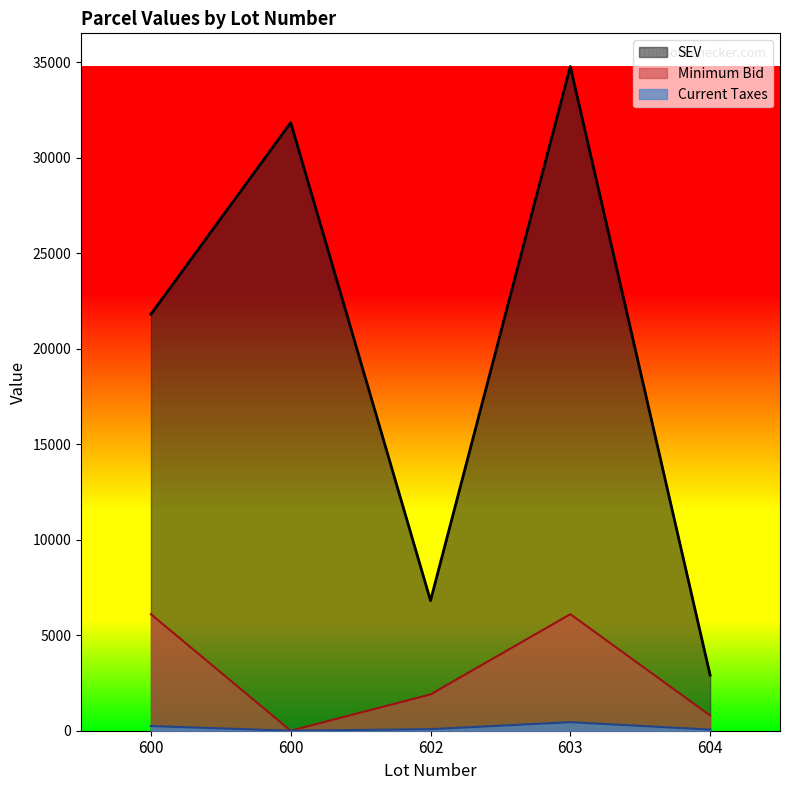

At how many categories does at least one series exceed 3458?

4